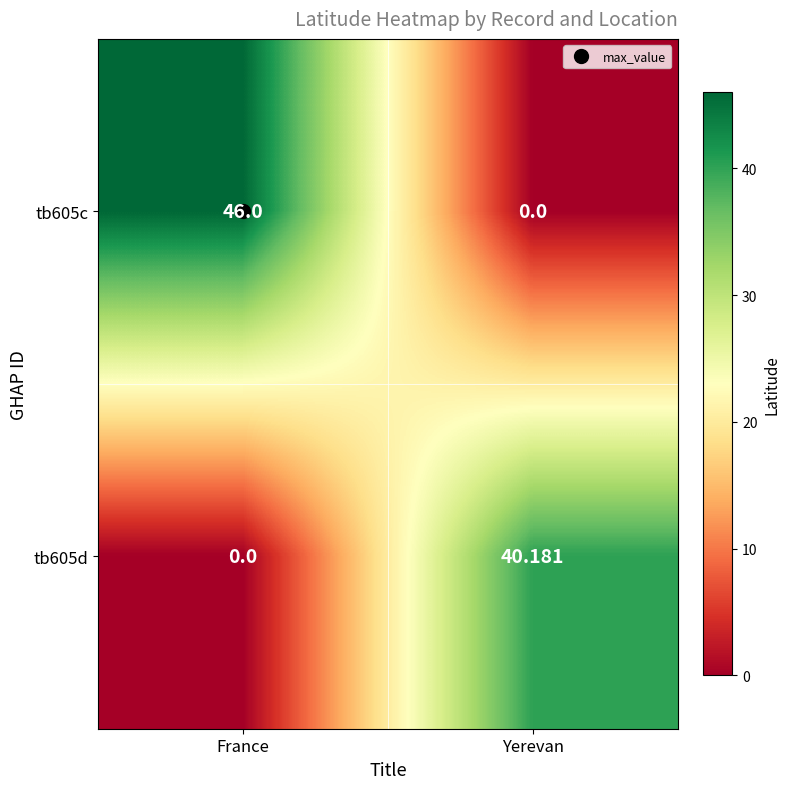

How many series are shown in this chart?

2